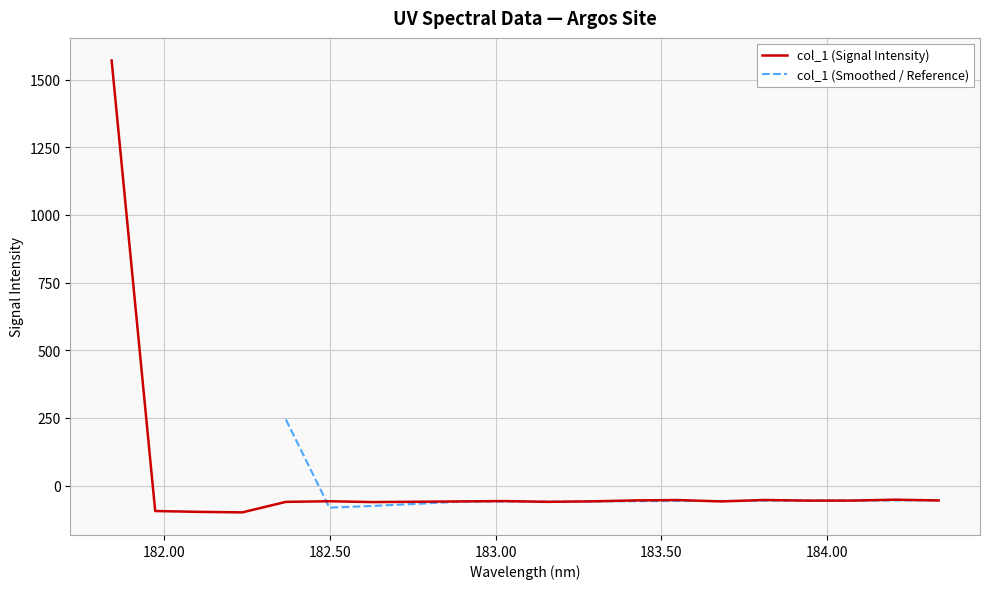

What is the difference between the second highest and second lowest values?

45.0